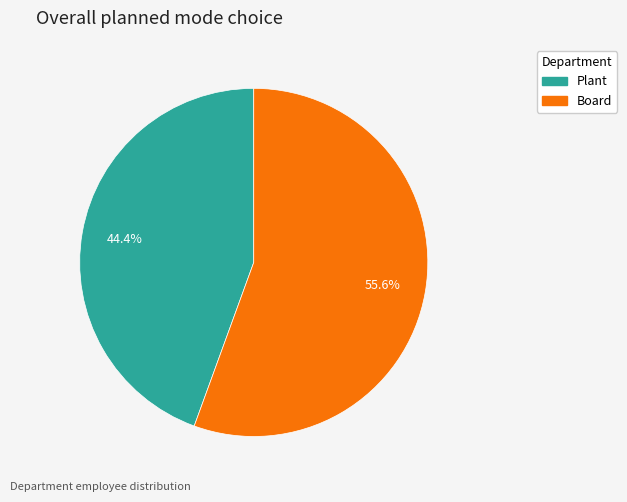

Rank the categories by value from highest to lowest.

Board, Plant